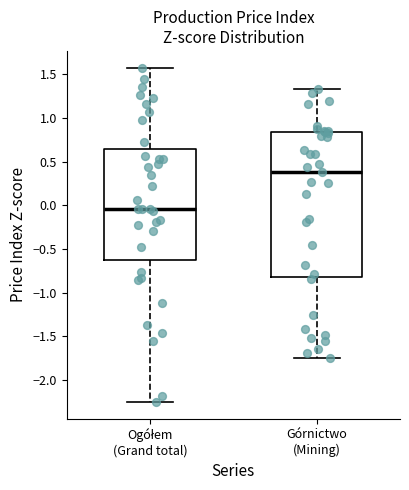

Comparing the boxes themselves (not the whiskers), which one is the tallest?

Górnictwo (Mining)